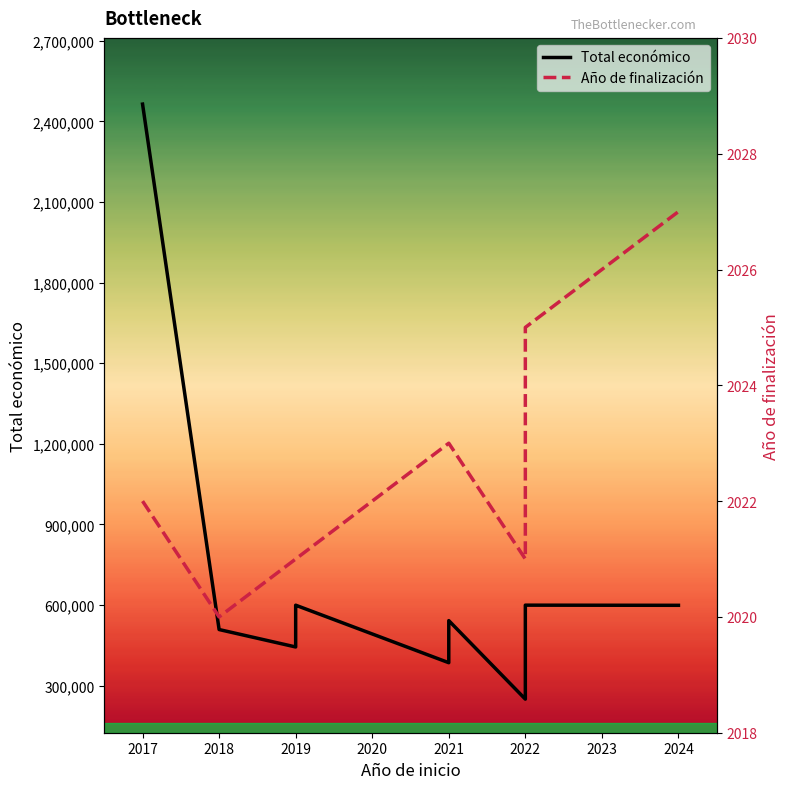

How many data points does each series have?

12